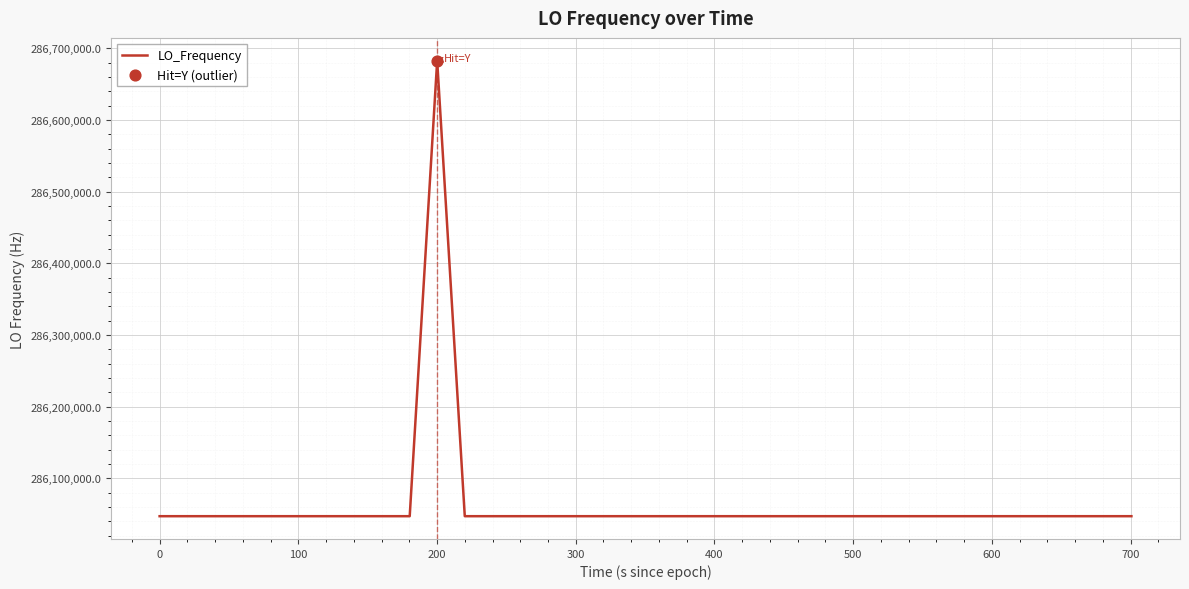

What is the minimum value shown in the chart?

286046998.1